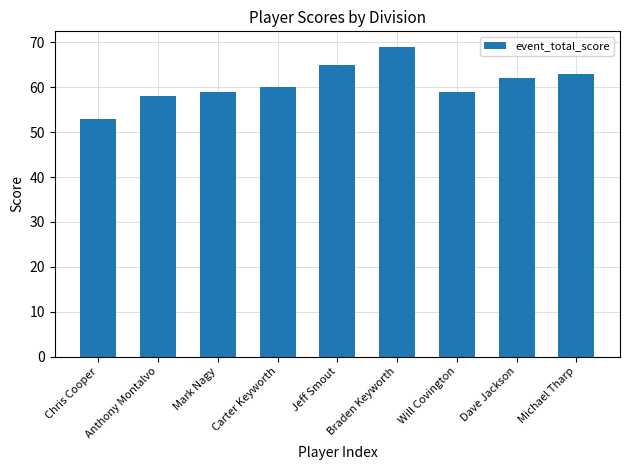

What is the difference between the second highest and second lowest values?

7